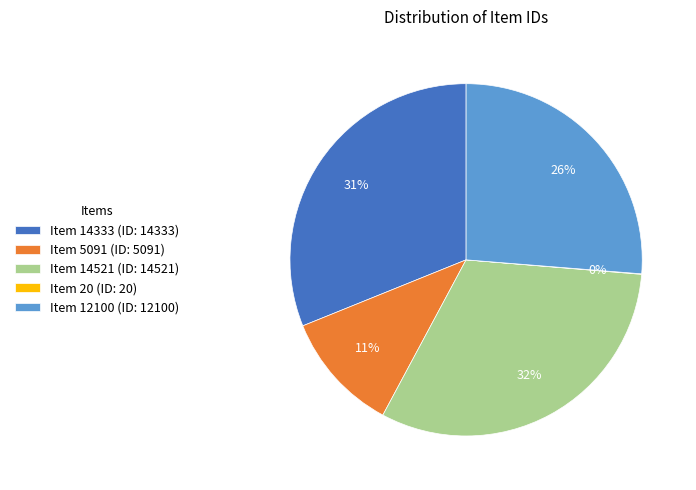

Combined, do Item 14333 and Item 14521 account for over 50%?

Yes